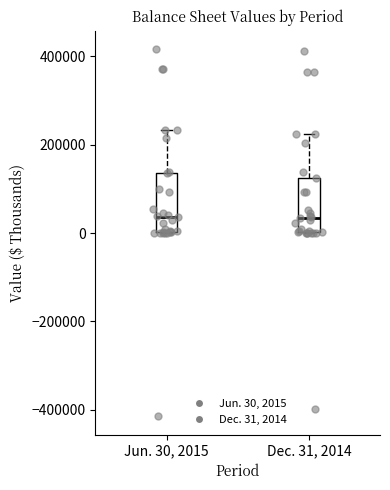

Where is the lower edge of the box for Dec. 31, 2014 on the y-axis? The values are not printed on the chart, so give them approximately, as read against the axis.

0